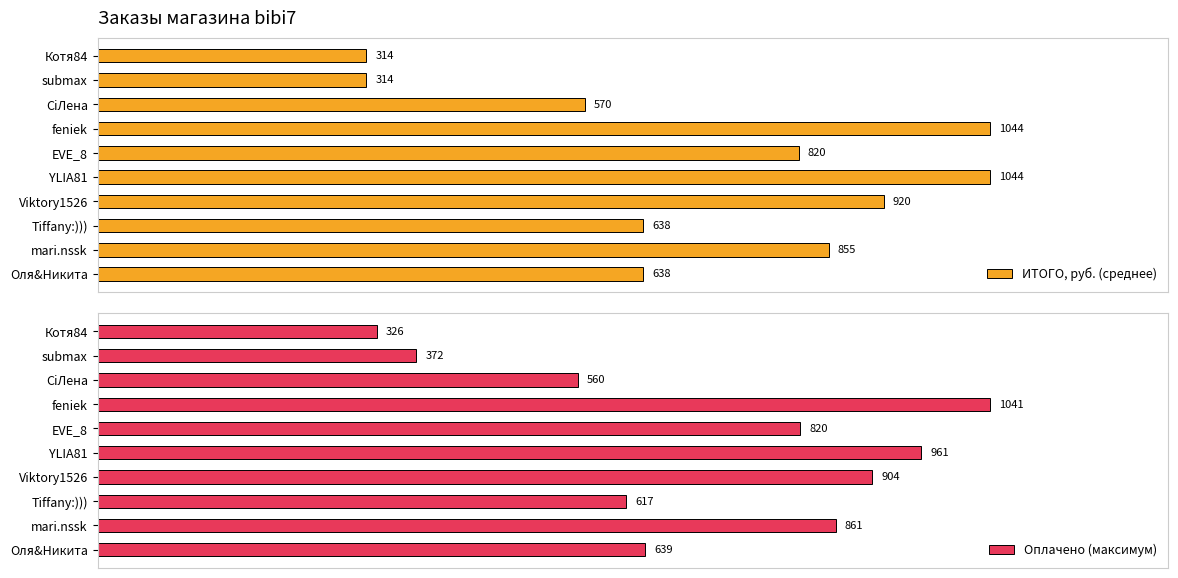

Reading left to right, transcribe all the data shown in this chart.

ИТОГО, руб. (среднее): 638.5	855.2	638.5	919.5	1044.0	820.3	1044.0	570.1	314.4	314.4
Оплачено (максимум): 639.0	861.0	617.0	904.0	961.0	820.0	1041.0	560.0	372.0	326.0